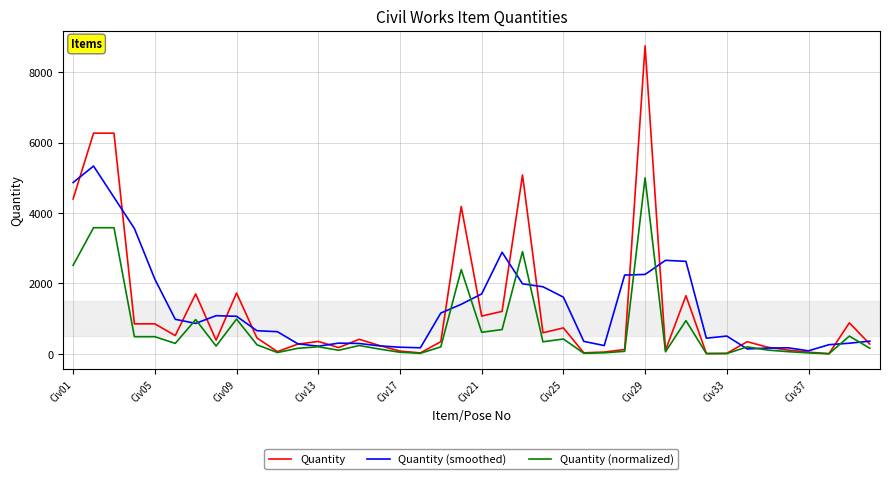

Which series has the widest spread of values?

Quantity